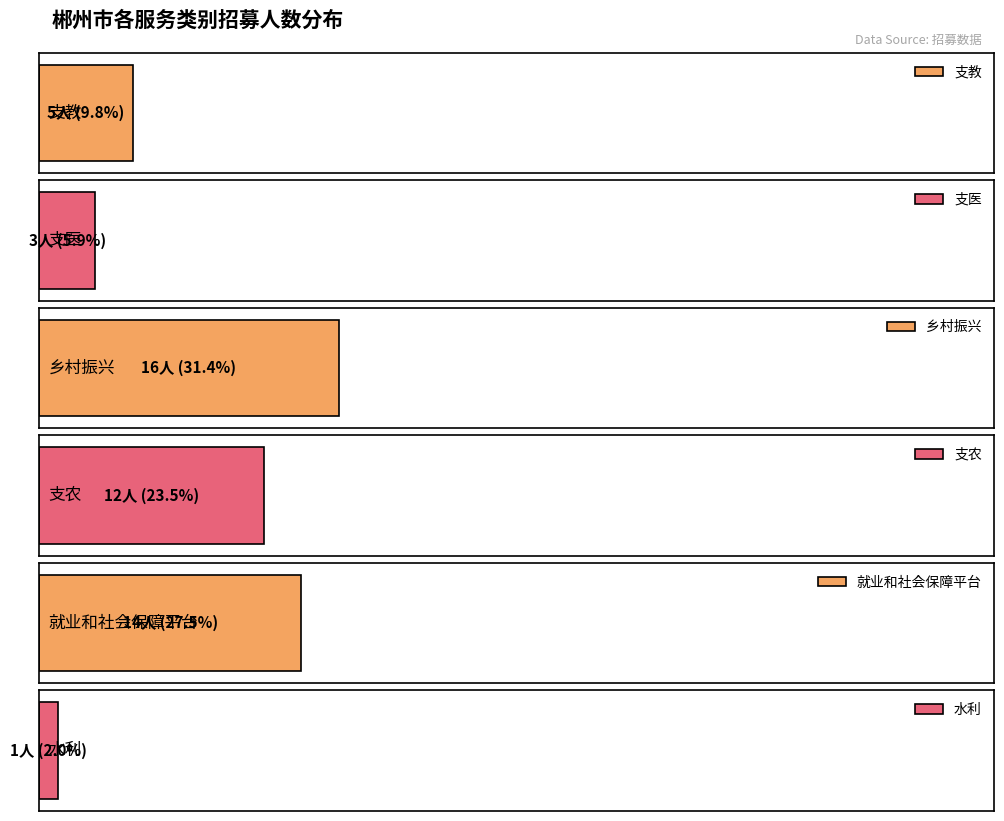

What is the difference between the second highest and minimum values?

13